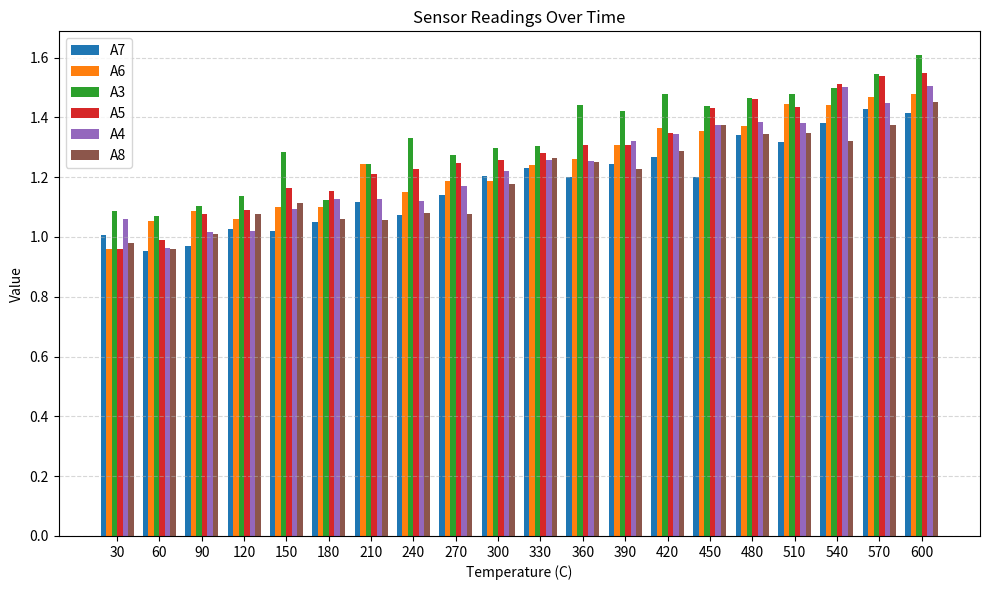

At which label does A3 reach its peak?

600